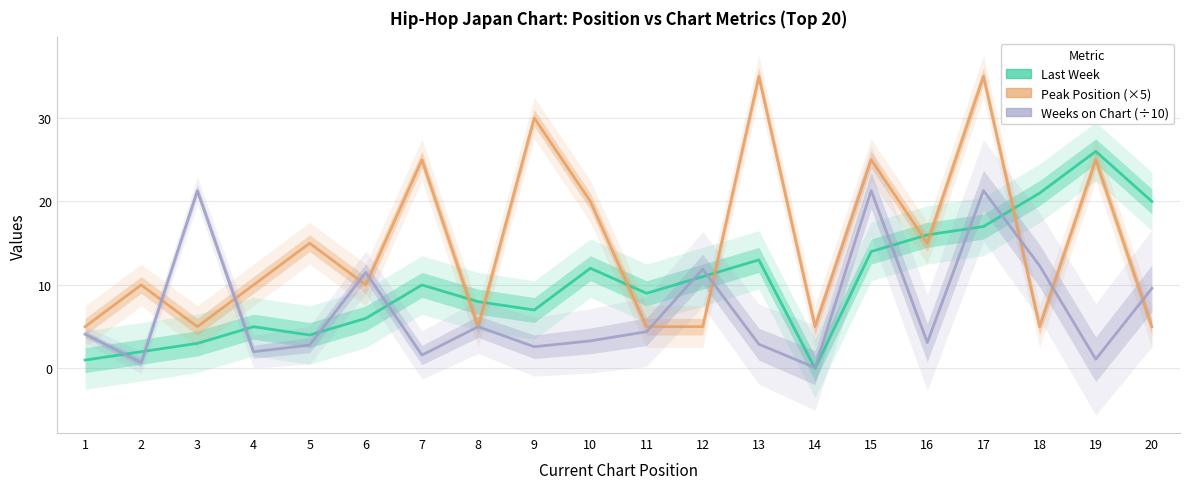

Which series changed the most between 10 and 19?

Last Week